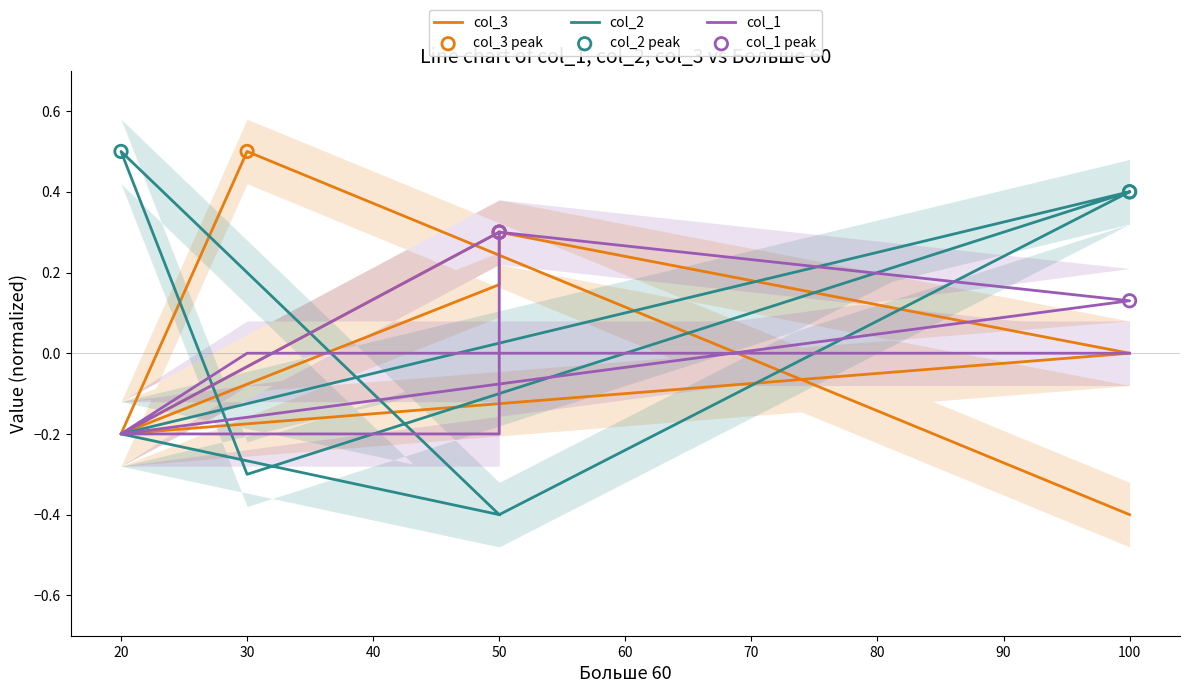

Which series contains the lowest Y value?

col_3